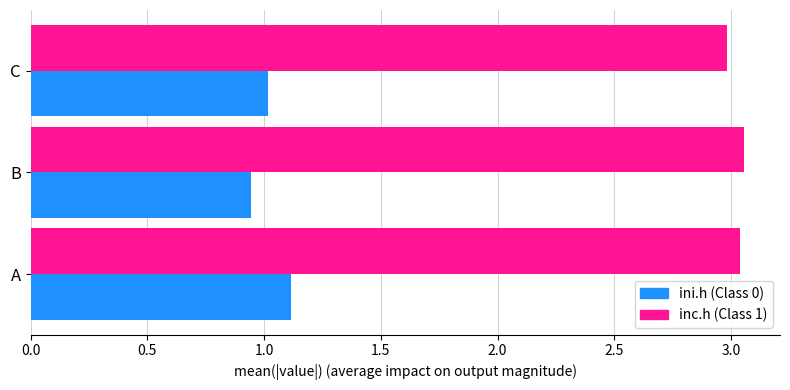

What is the total value across all series at C?

4.0